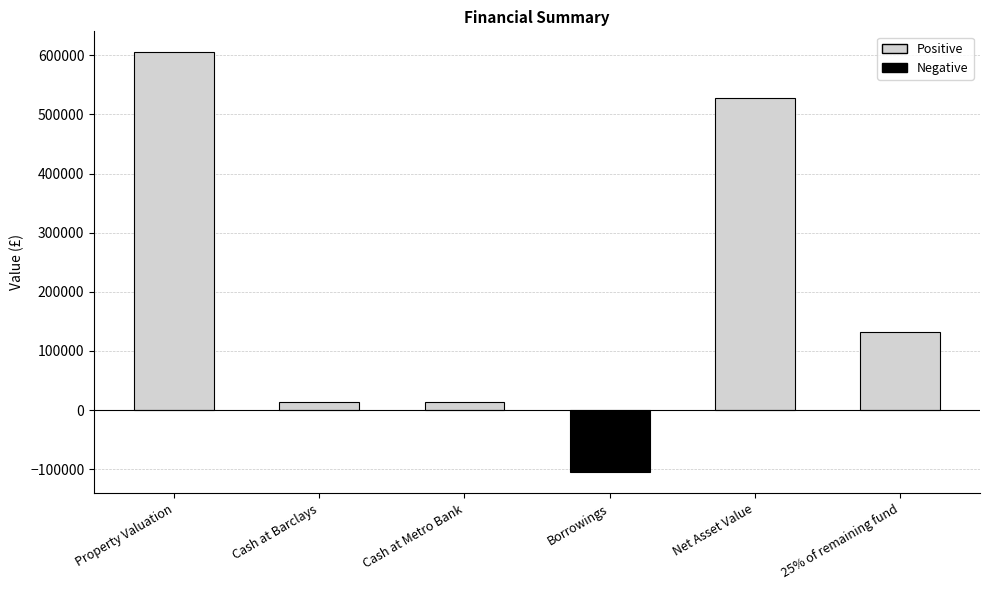

What is the smallest value displayed?

-105000.0